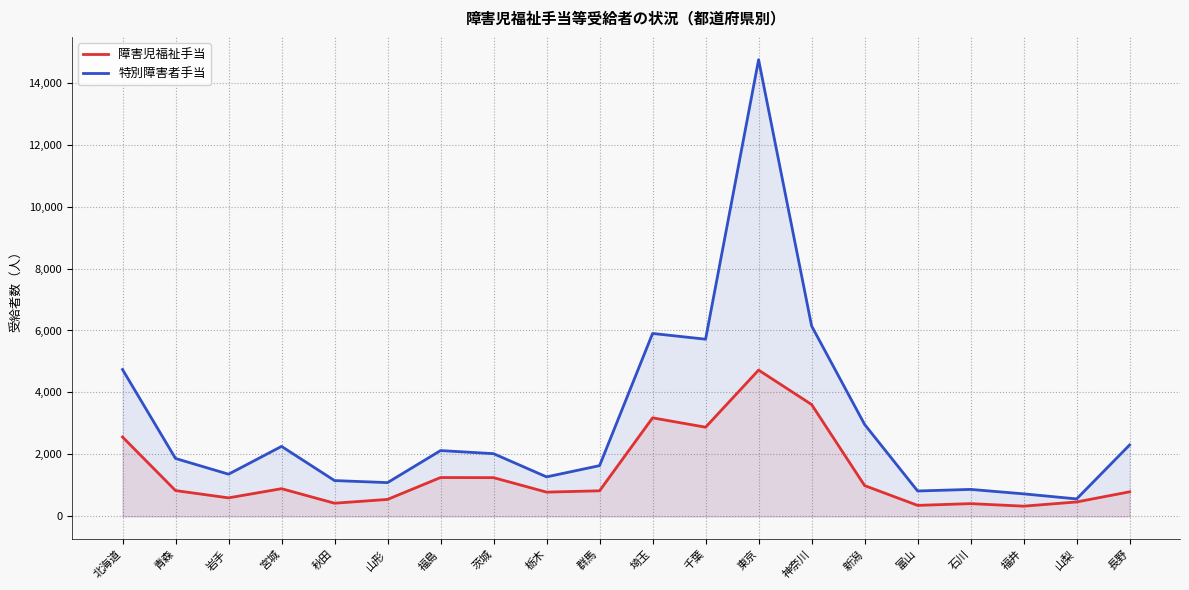

Which series has the largest total across all categories?

特別障害者手当